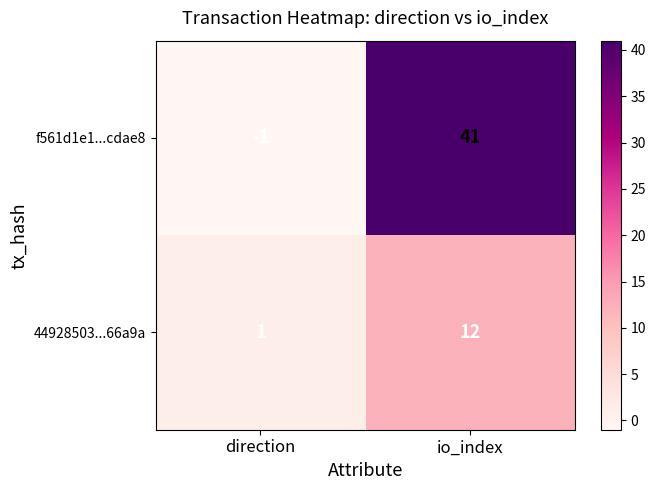

What is the sum of the f561d1e1...cdae8 values at io_index and direction?

40